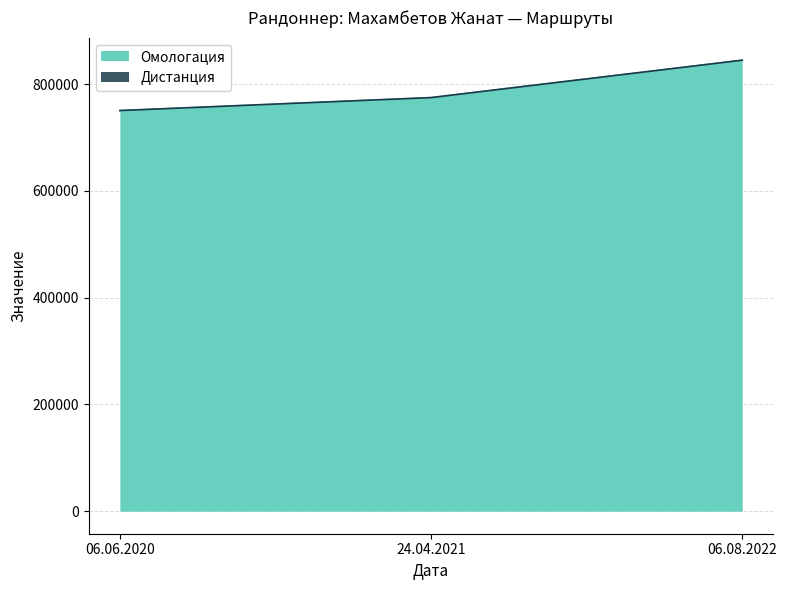

What is the label of the 2nd point from the right?

24.04.2021